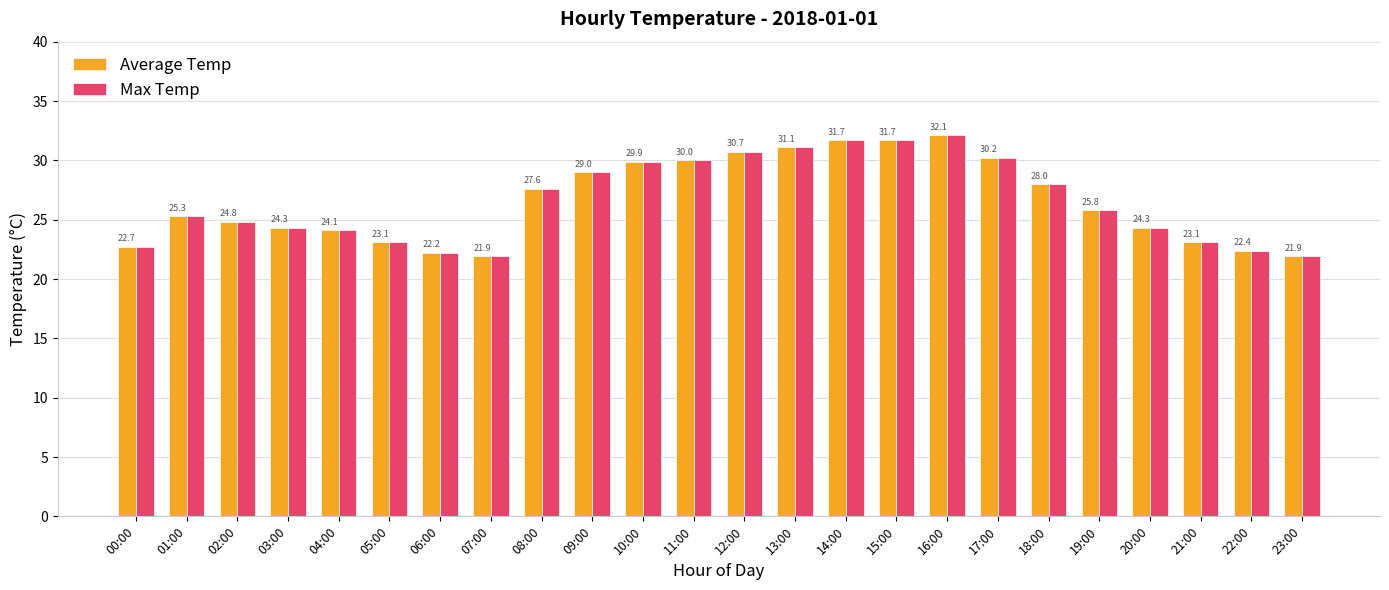

At which category is the sum across all series the highest?

16:00